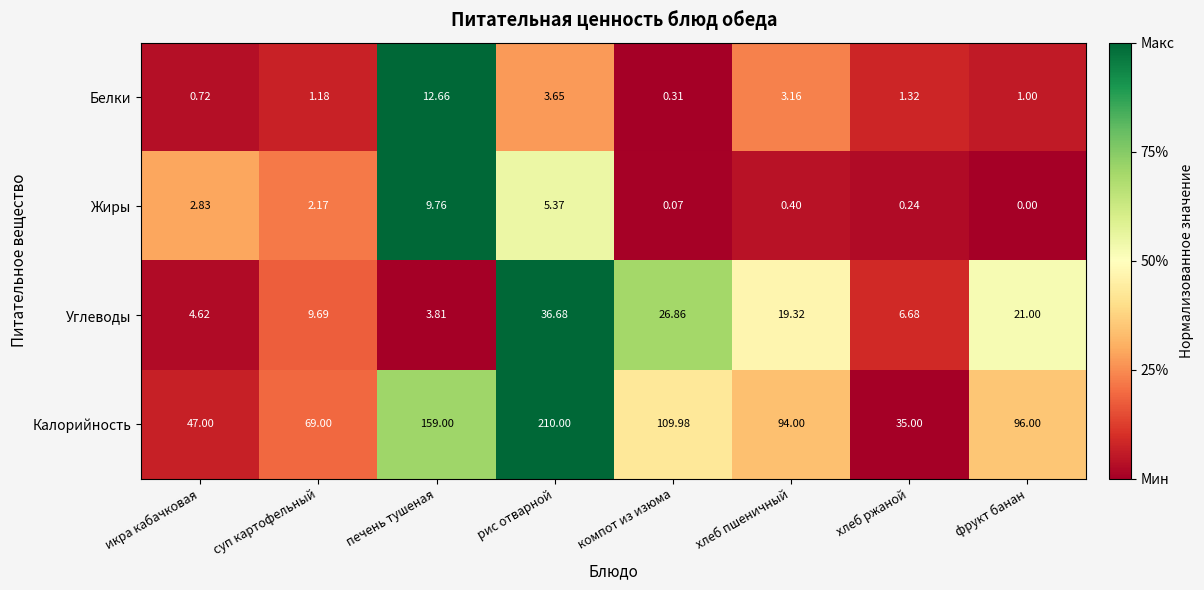

Is the value of Калорийность at рис отварной greater than the value of Жиры at икра кабачковая?

Yes